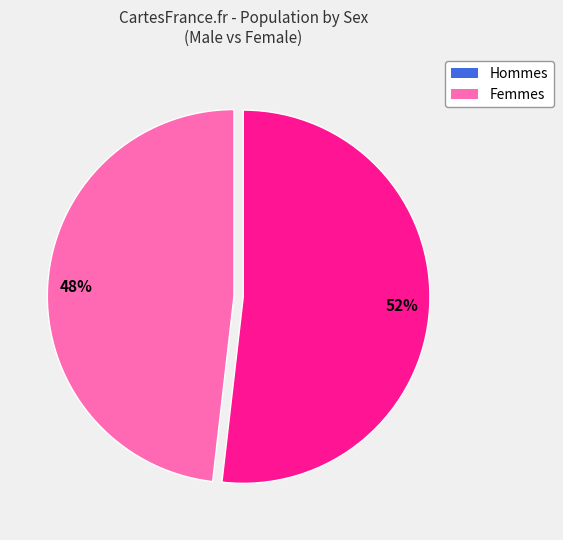

How many slices are in this pie chart?

2